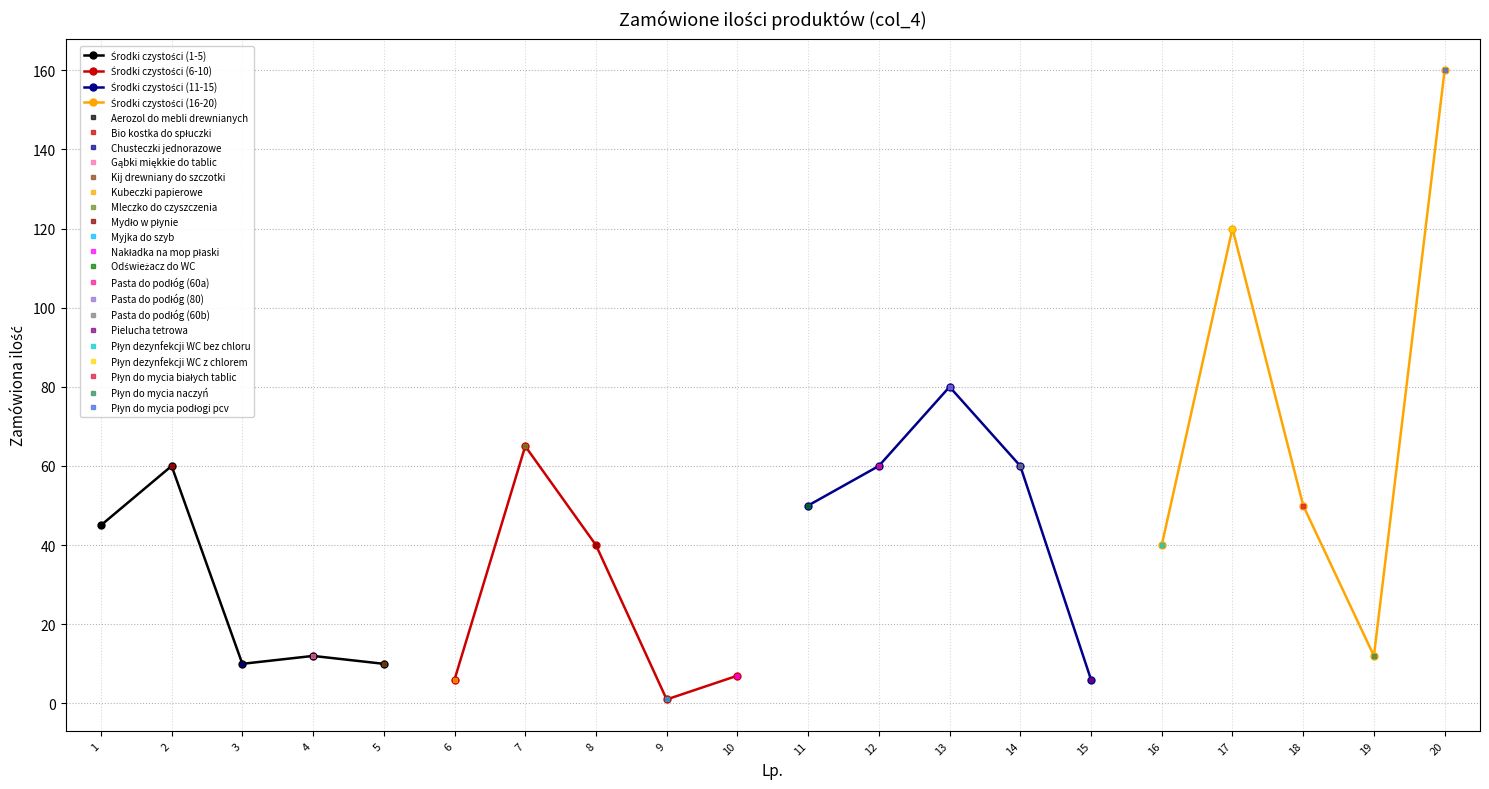

What is the minimum value for Środki czystości (11-15)?

6